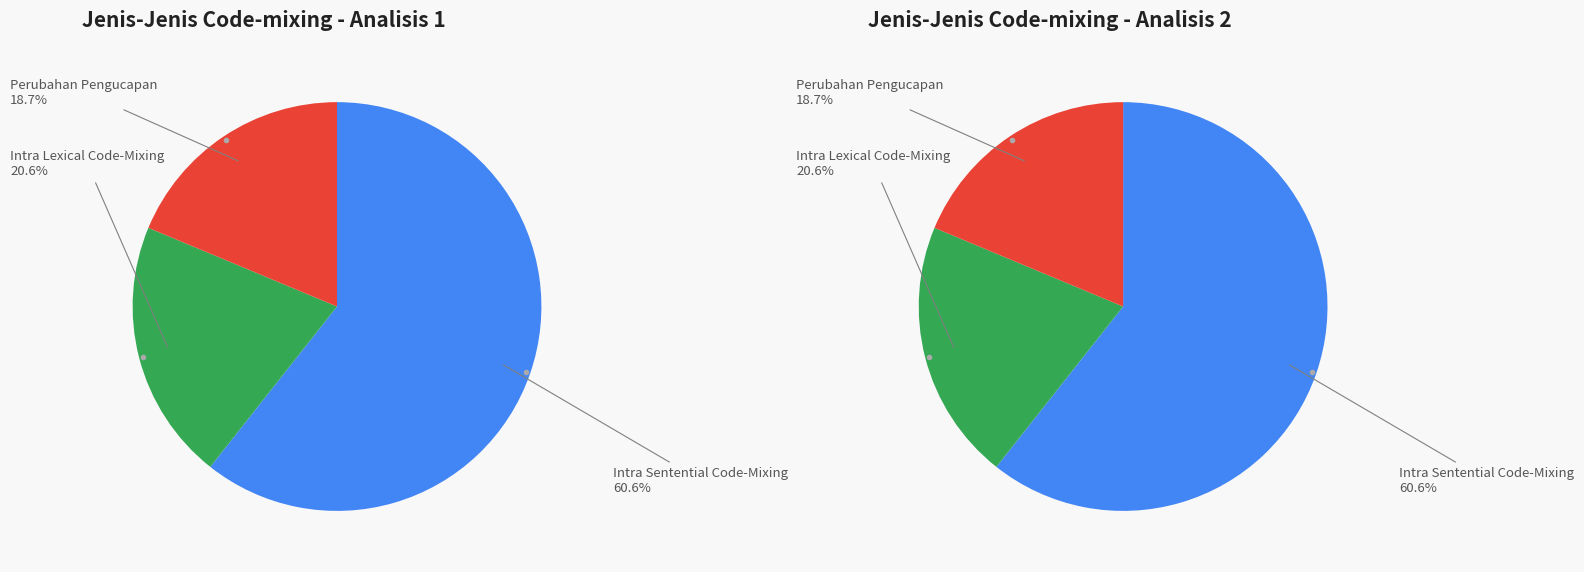

The Perubahan Pengucapan slice represents 19% of the pie. True or false?

True